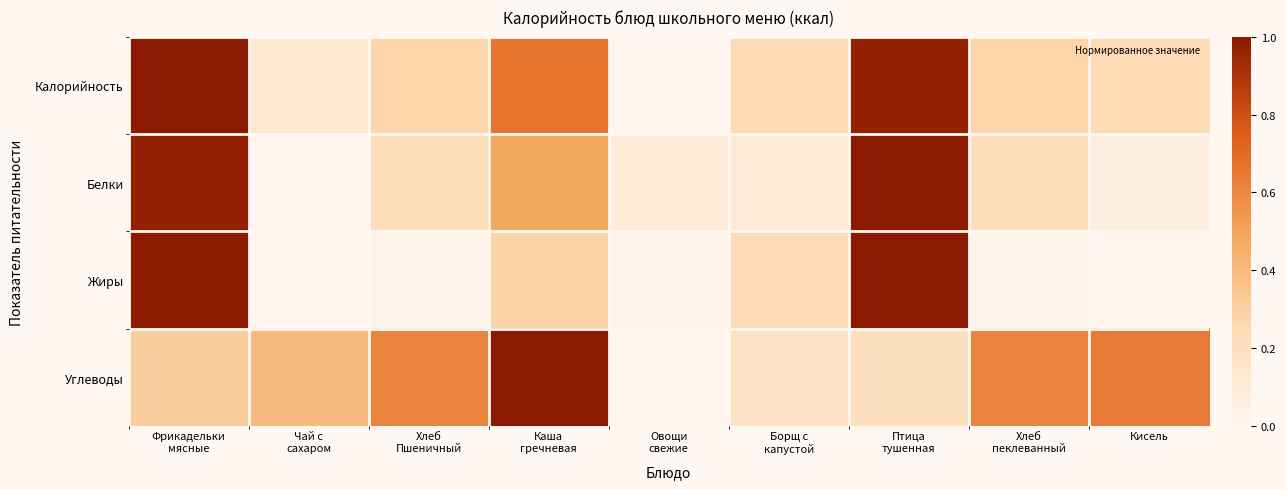

What is the maximum value shown in the chart?

1.0